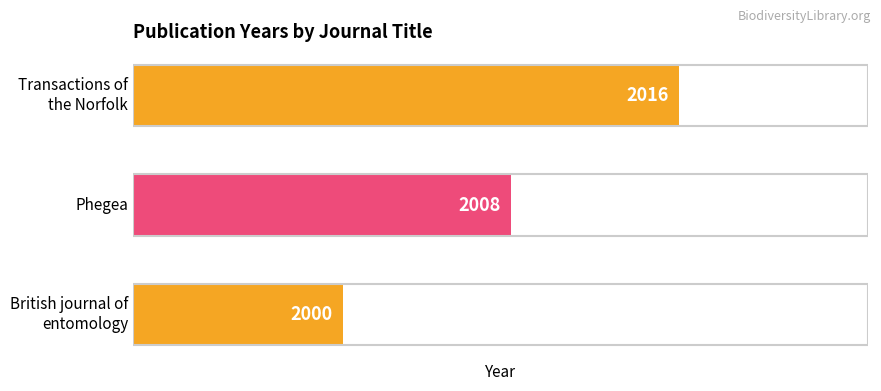

Where is the data nearest to the value 2008?

Phegea